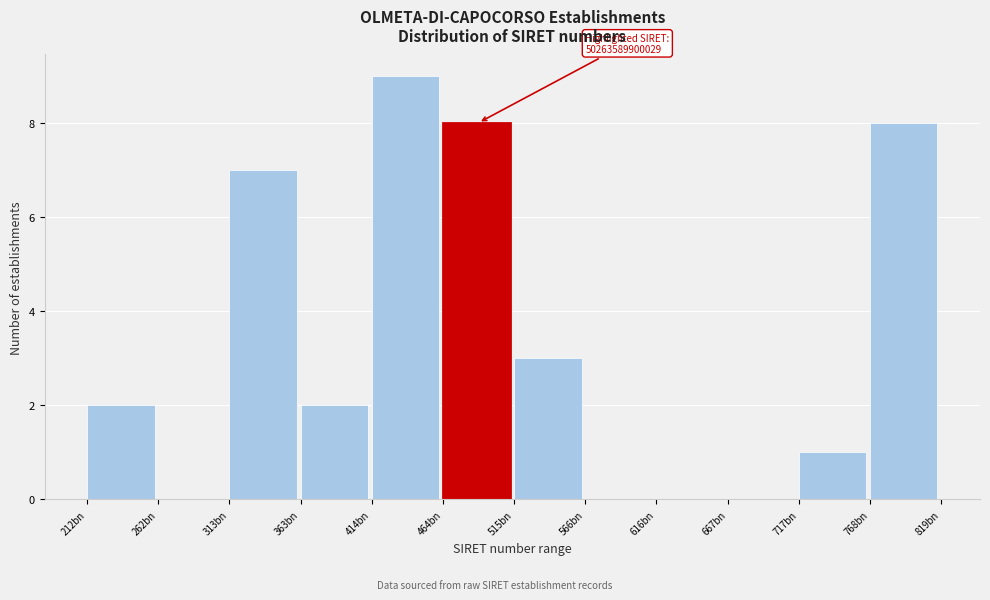

Reading left to right, extract all data points from this chart.

212bn=2	262bn=0	313bn=7	363bn=2	414bn=9	464bn=8	515bn=3	566bn=0	616bn=0	667bn=0	717bn=1	768bn=8